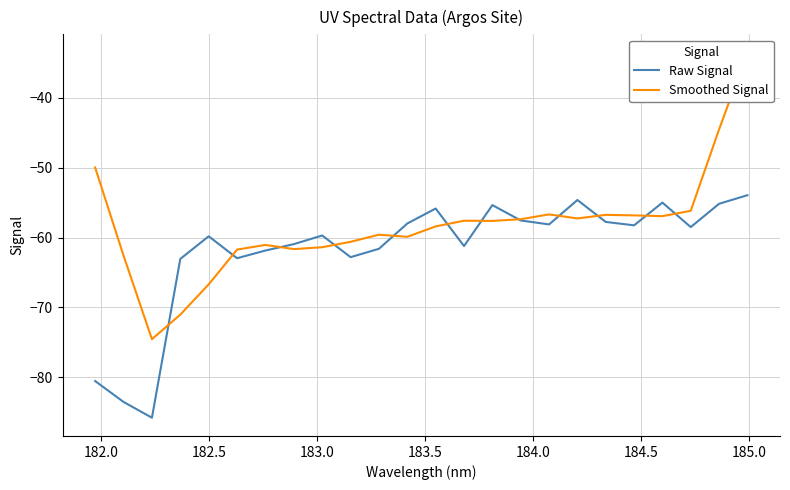

Which series has the largest total across all categories?

Smoothed Signal